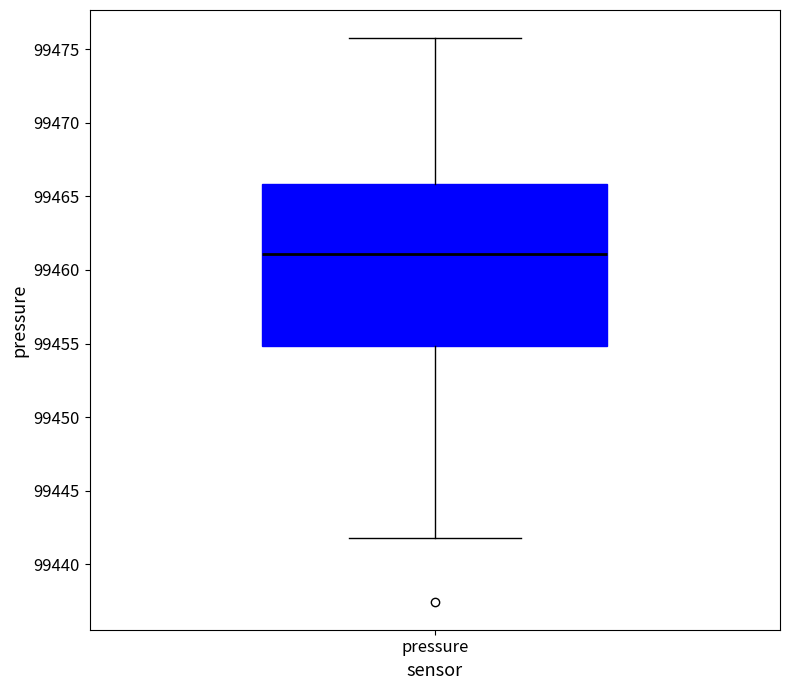

Transcribe this box plot: give where the median line is, the range the box spans, and where the two whiskers end, as read against the y-axis. The values are not printed on the chart, so give them approximately, as read against the axis.

median 99461, box 99455 to 99466, whiskers 99442 to 99476